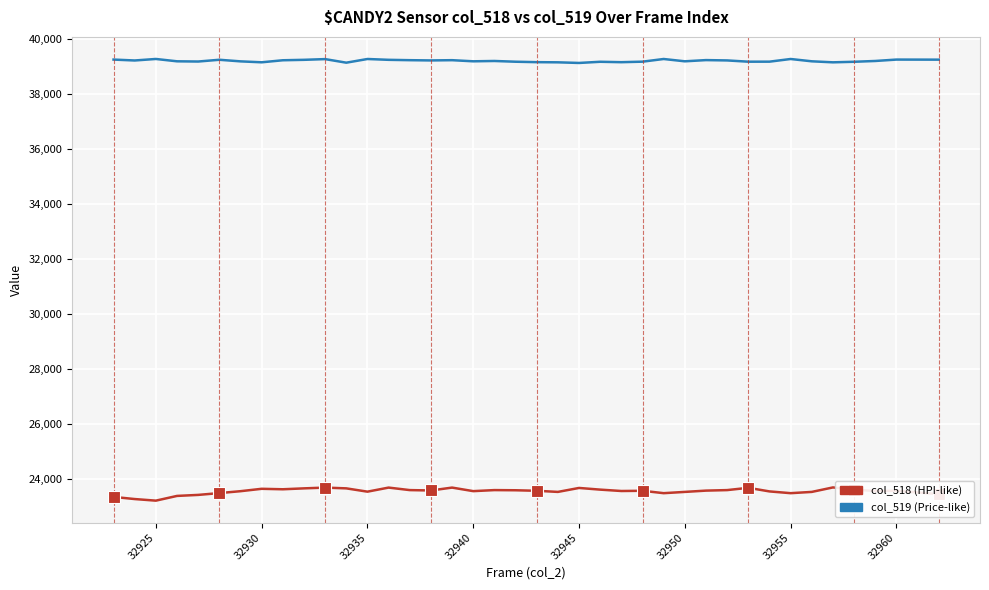

What is the highest value of the col_518 (HPI-like) series?

23689